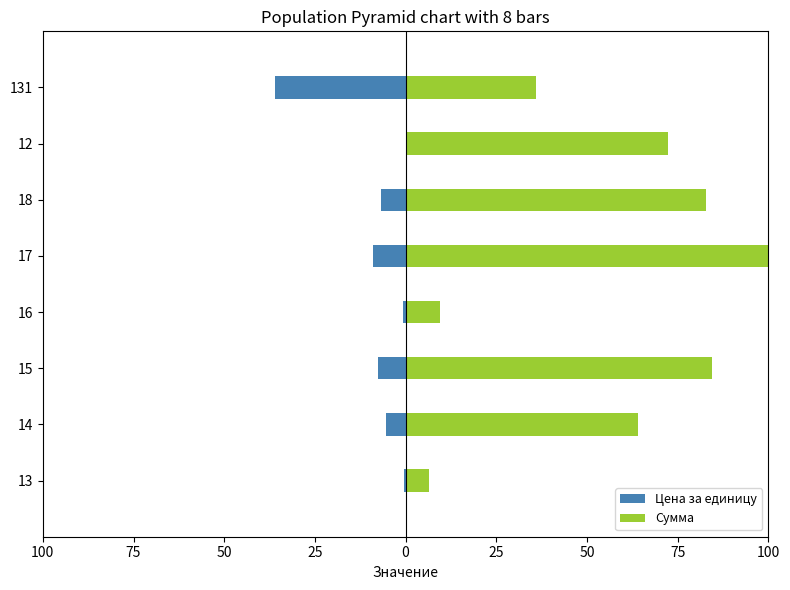

How many data points in Цена за единицу are above -5?

3